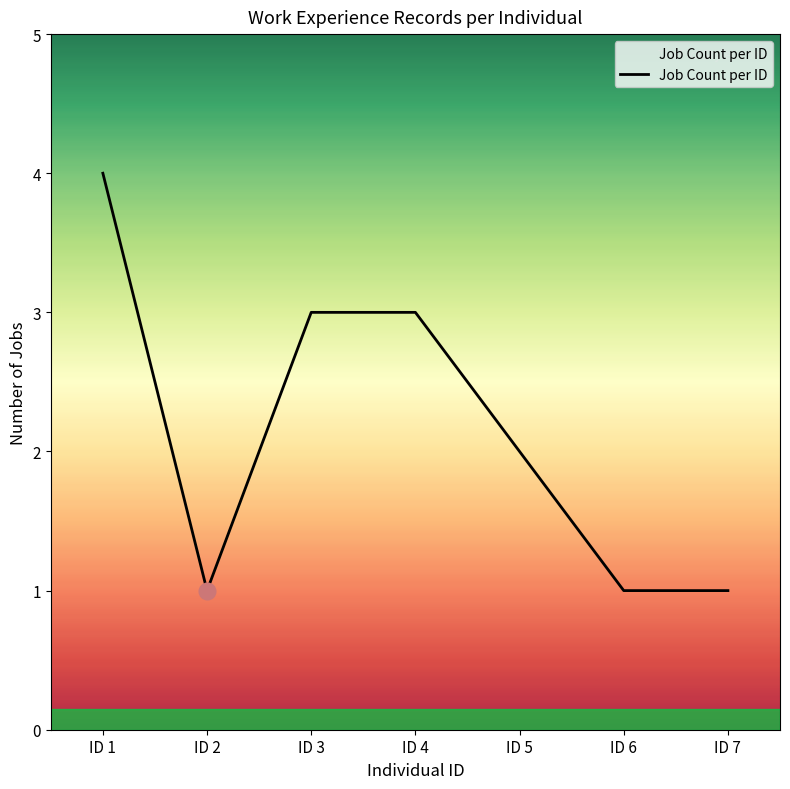

What is the smallest value displayed?

1